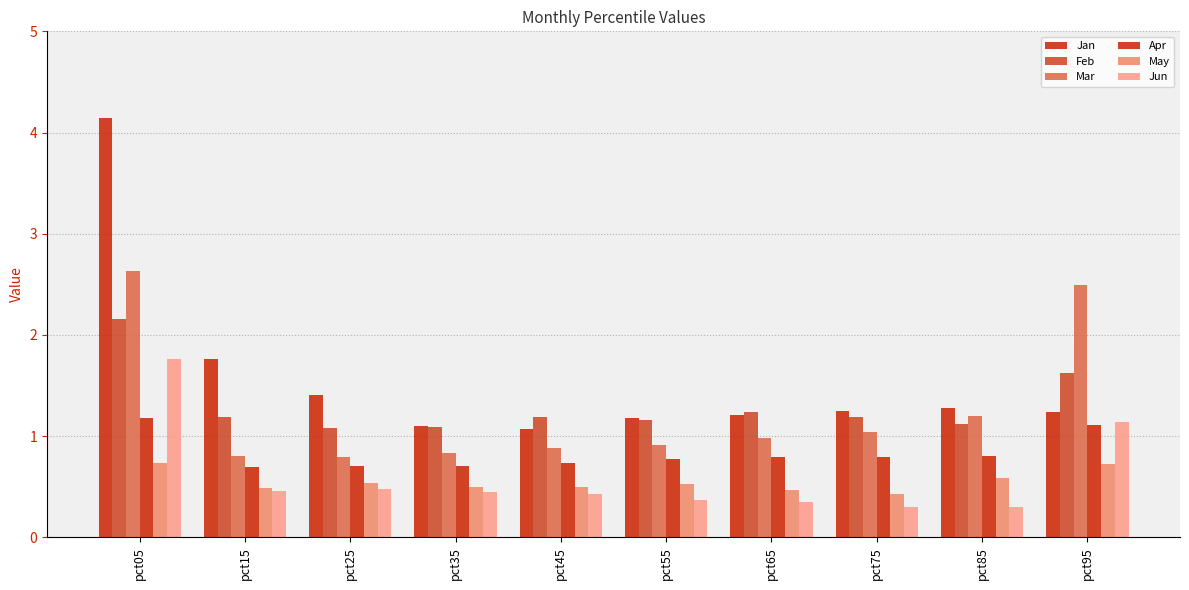

Where is May nearest to the value 0?

pct75